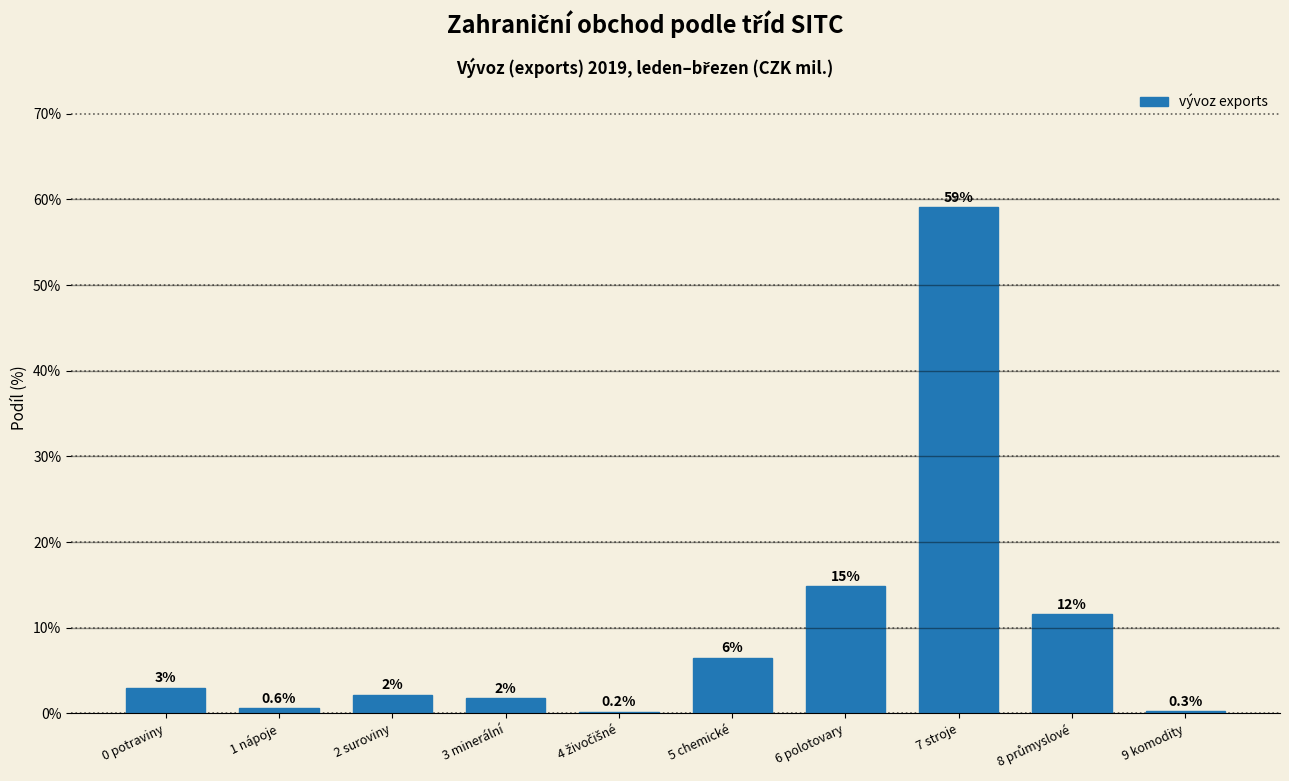

What is the greatest value displayed?

59.1